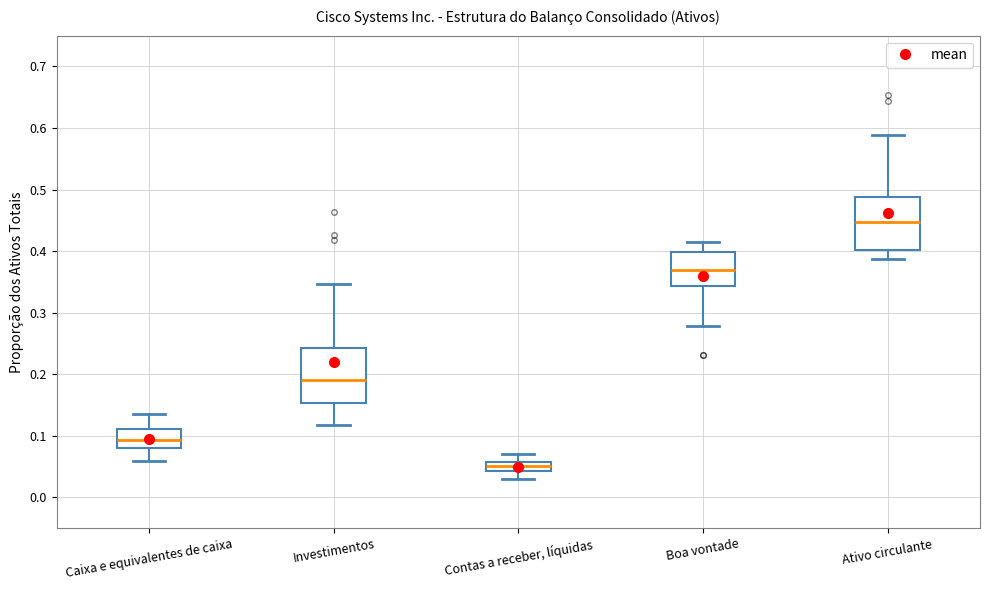

Which box's median line is the highest?

Ativo circulante